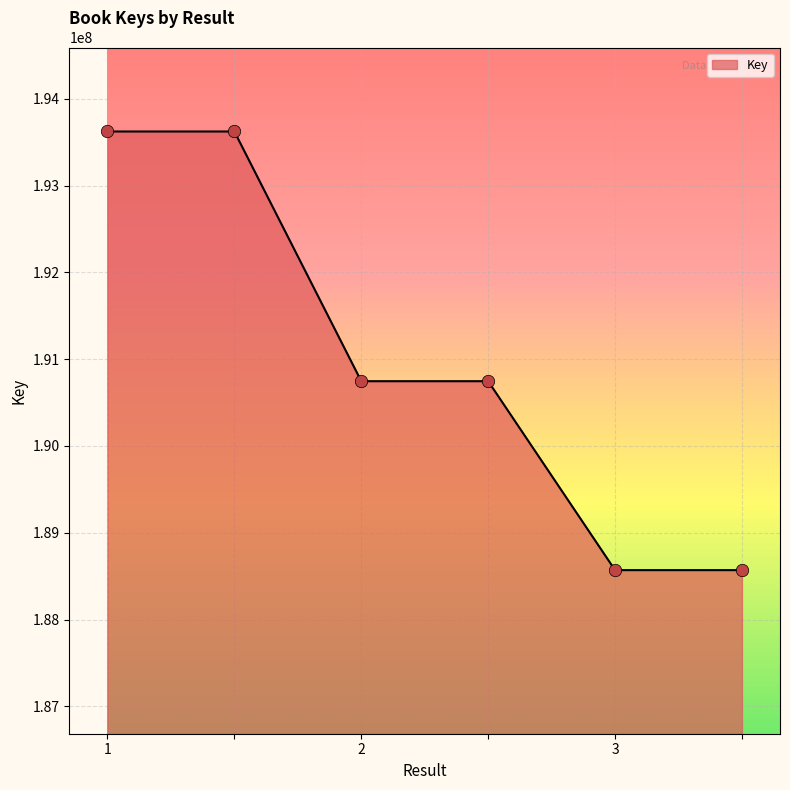

What is the sum of all values?

1145882642